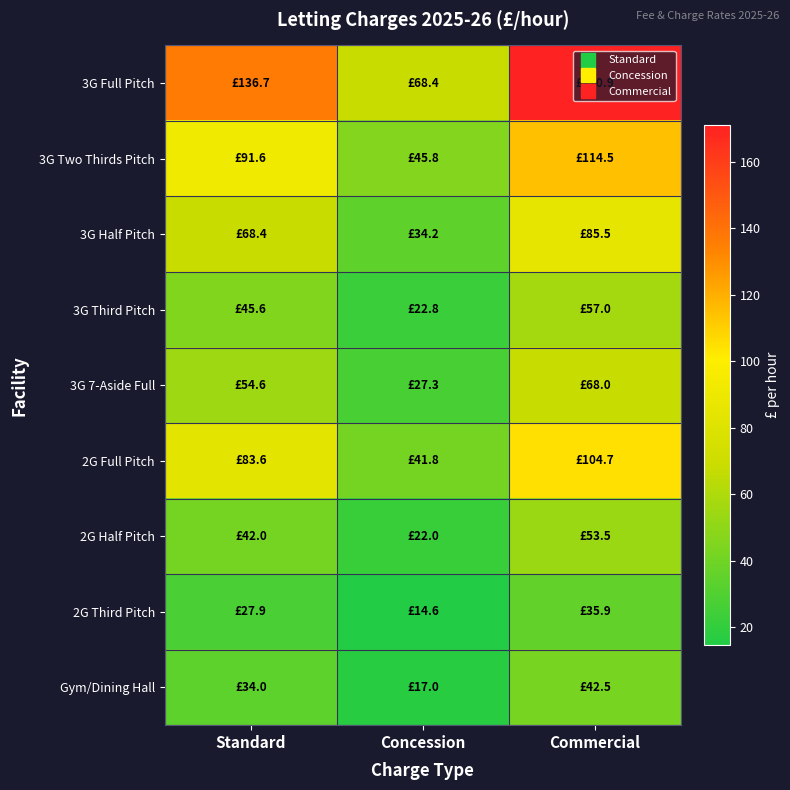

What is the minimum value shown in the chart?

14.6